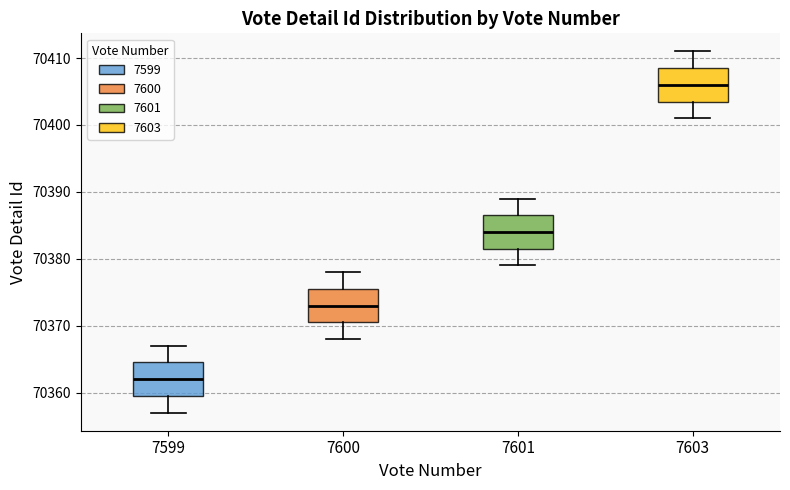

Which box has the lowest median line?

7599